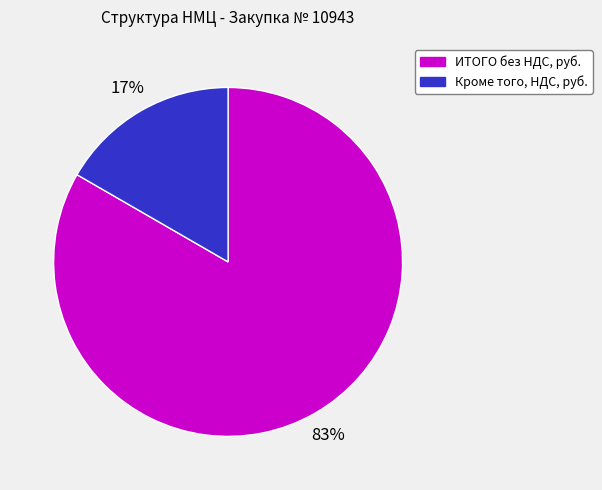

To the nearest percent, what percentage of the pie is ИТОГО без НДС, руб.?

83%